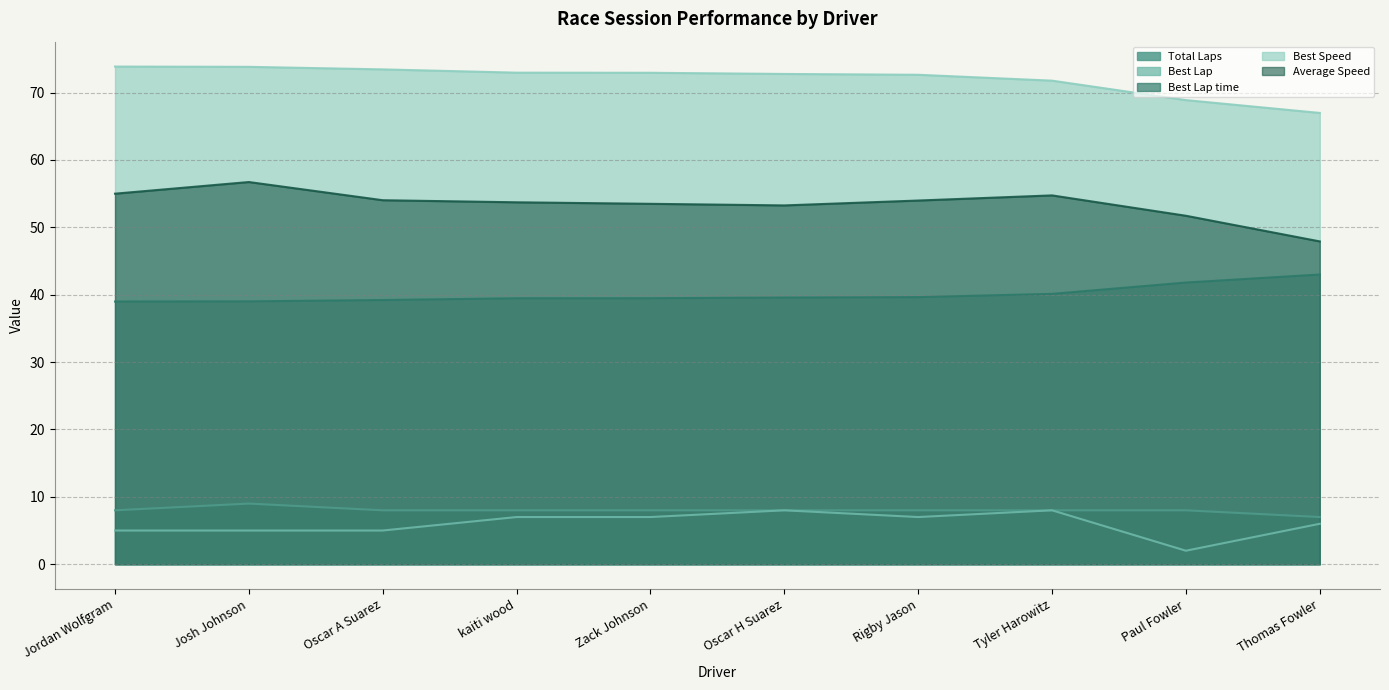

What is the label of the 8th point from the left?

Tyler Harowitz